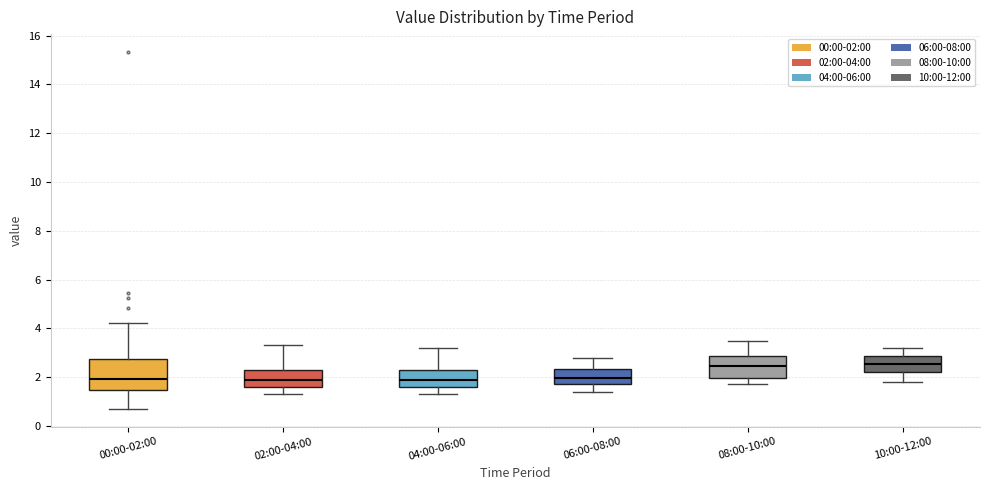

Which box is the tallest, from its lower edge to its upper edge?

00:00-02:00